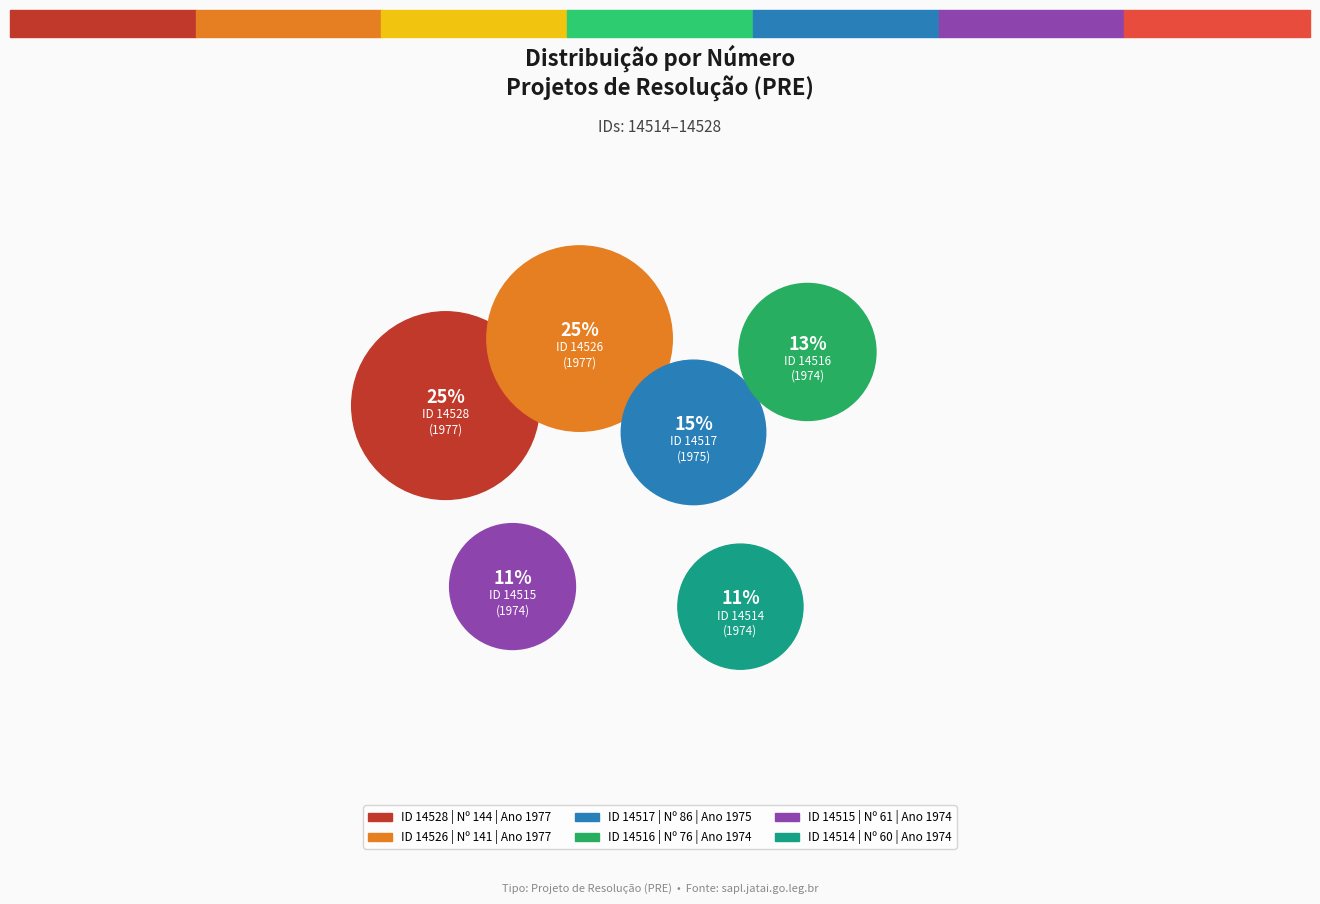

How many segments does this pie chart have?

6